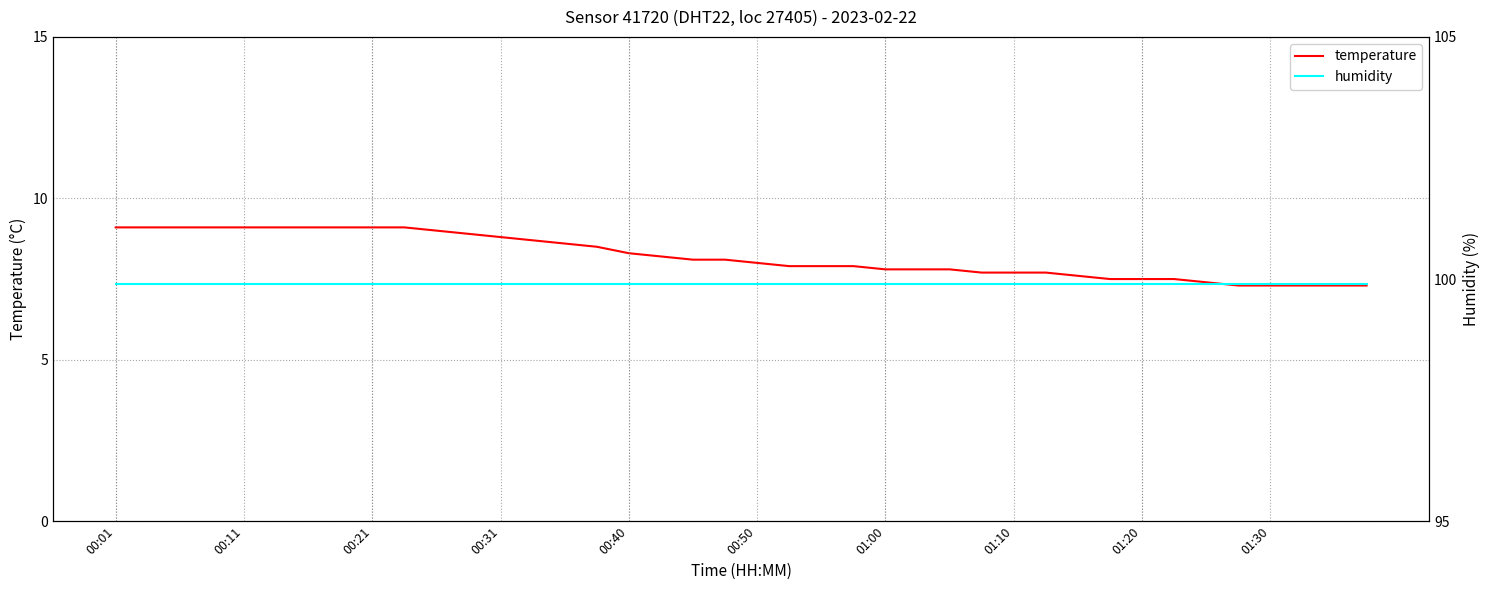

At how many categories does at least one series exceed 56?

40